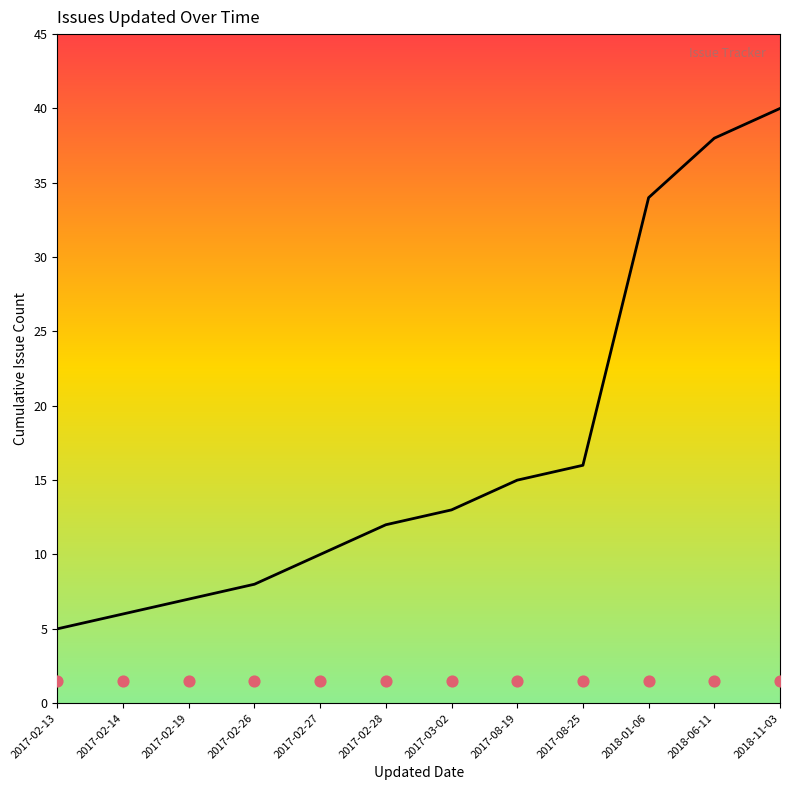

What is the ratio of the value at 2017-08-25 to the value at 2017-03-02?

1.2